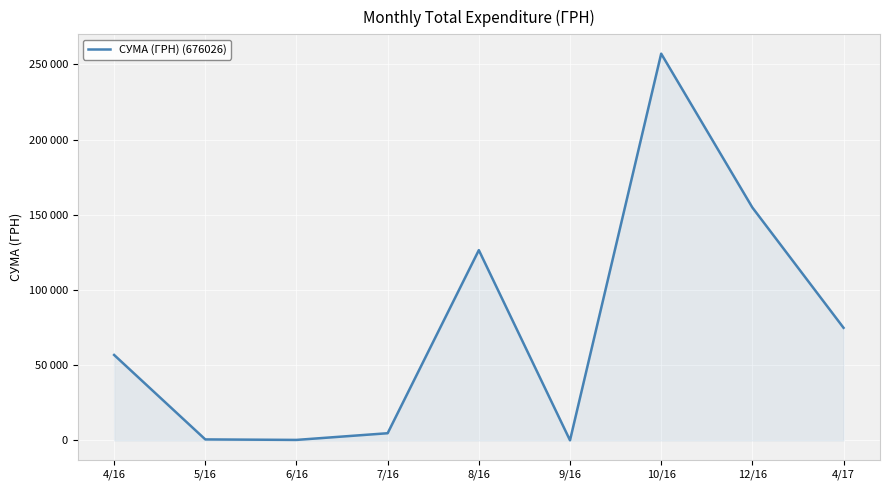

Reading left to right, extract all data points from this chart.

4/16=56824.1	5/16=678.6	6/16=352.0	7/16=4798.5	8/16=126494.0	9/16=84.5	10/16=257087.8	12/16=154837.0	4/17=74870.0